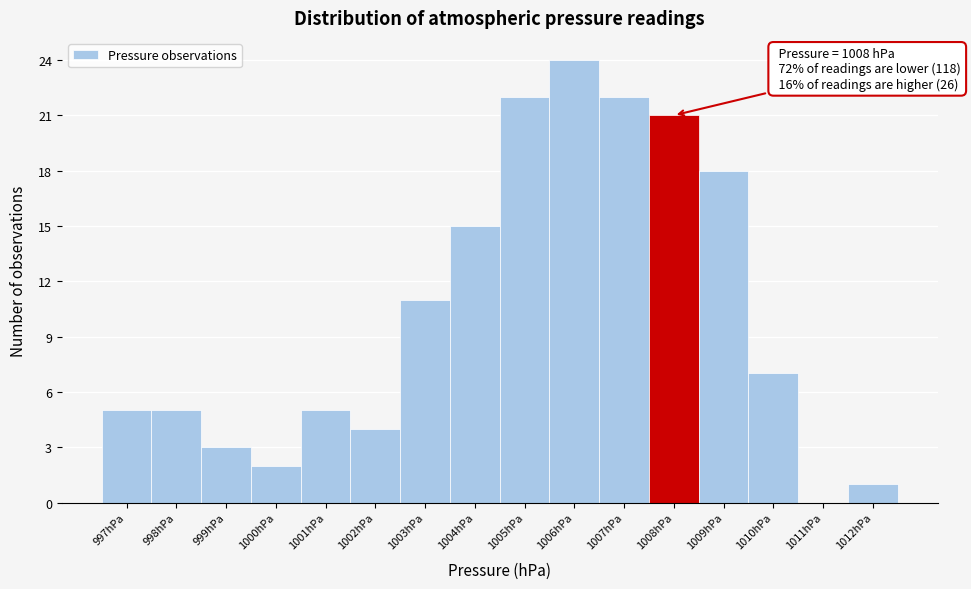

Which range on the x-axis has the tallest bar?

1005.5 to 1006.5